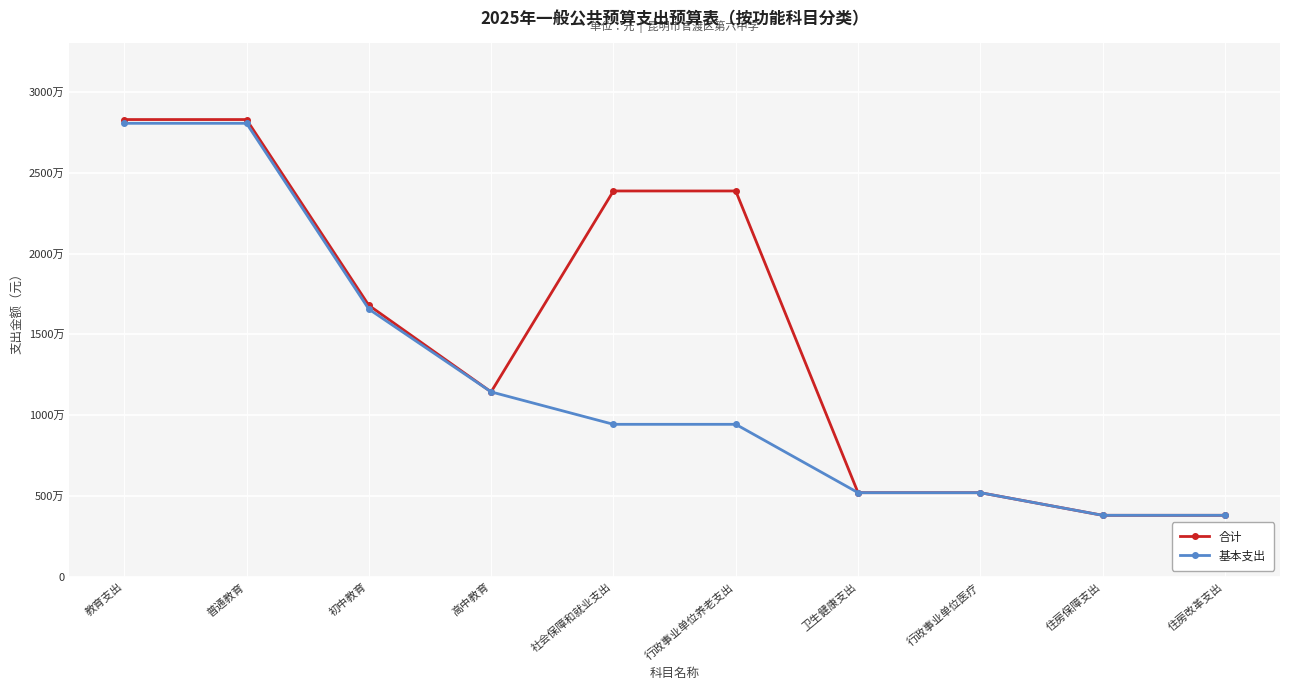

What value does the 基本支出 series have at 行政事业单位医疗, to the nearest 50?

5200000